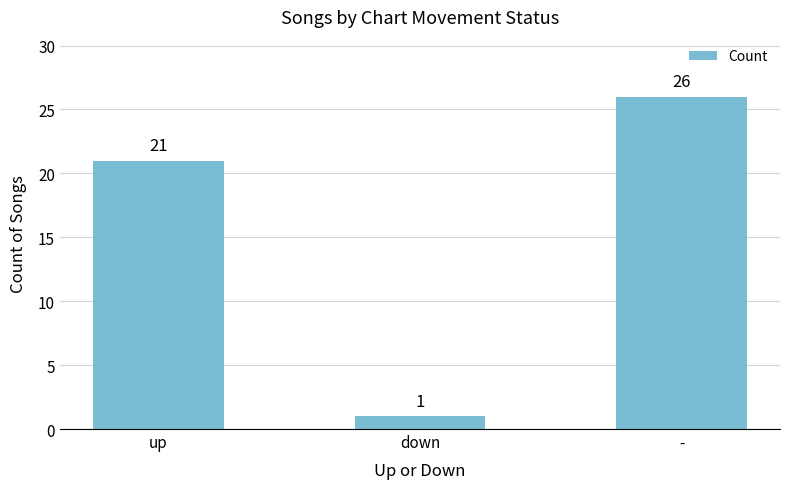

How many series are shown in this chart?

1